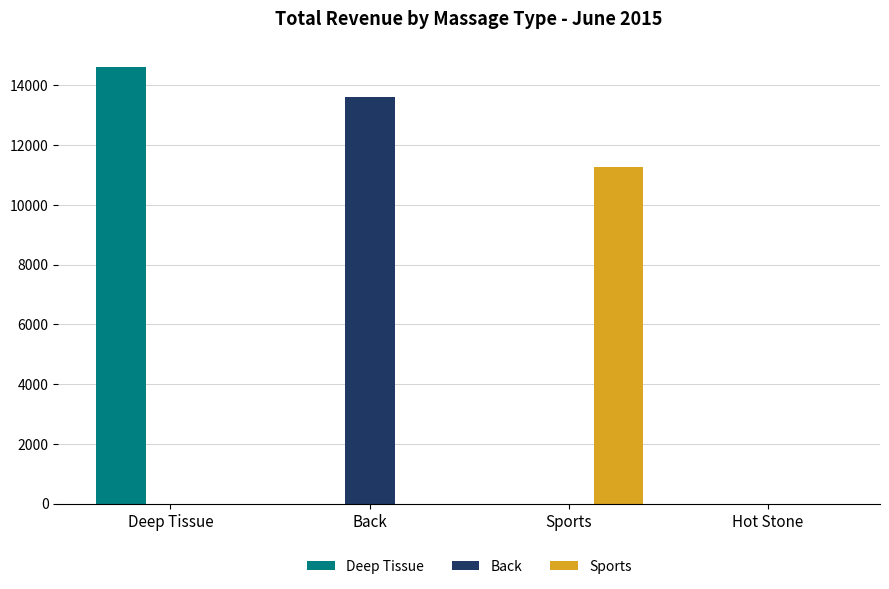

Count the number of categories in the chart.

4